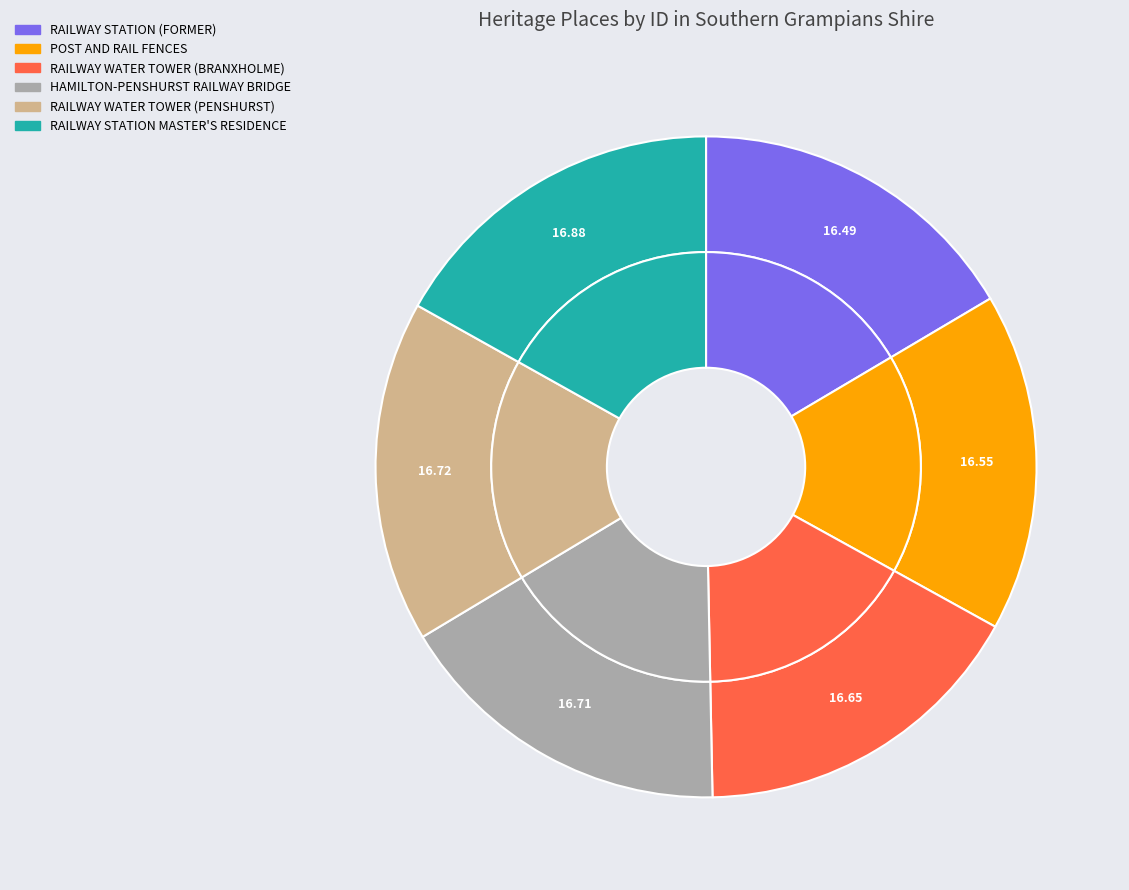

Approximately how many times larger is the value at RAILWAY STATION MASTER'S RESIDENCE compared to HAMILTON-PENSHURST RAILWAY BRIDGE?

1.0